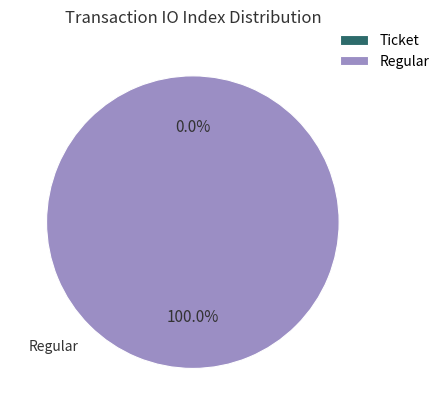

How many segments does this pie chart have?

2